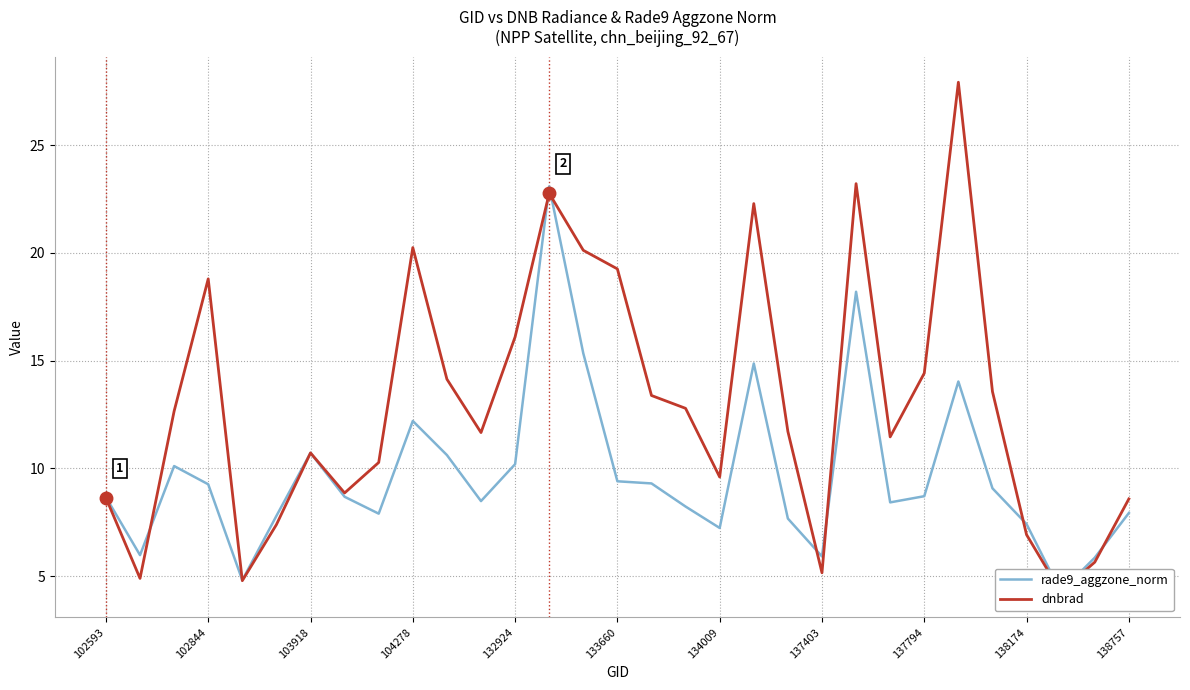

Which series has the largest total across all categories?

dnbrad